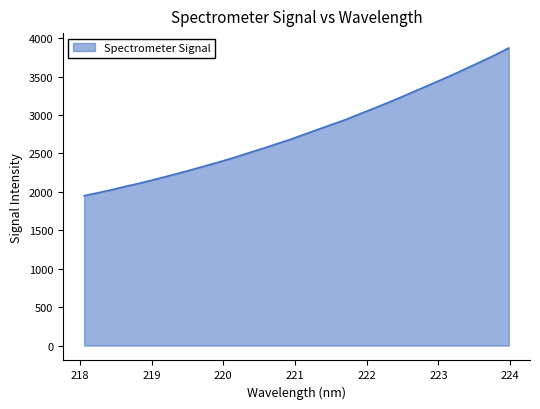

How many lines are shown in the chart?

1